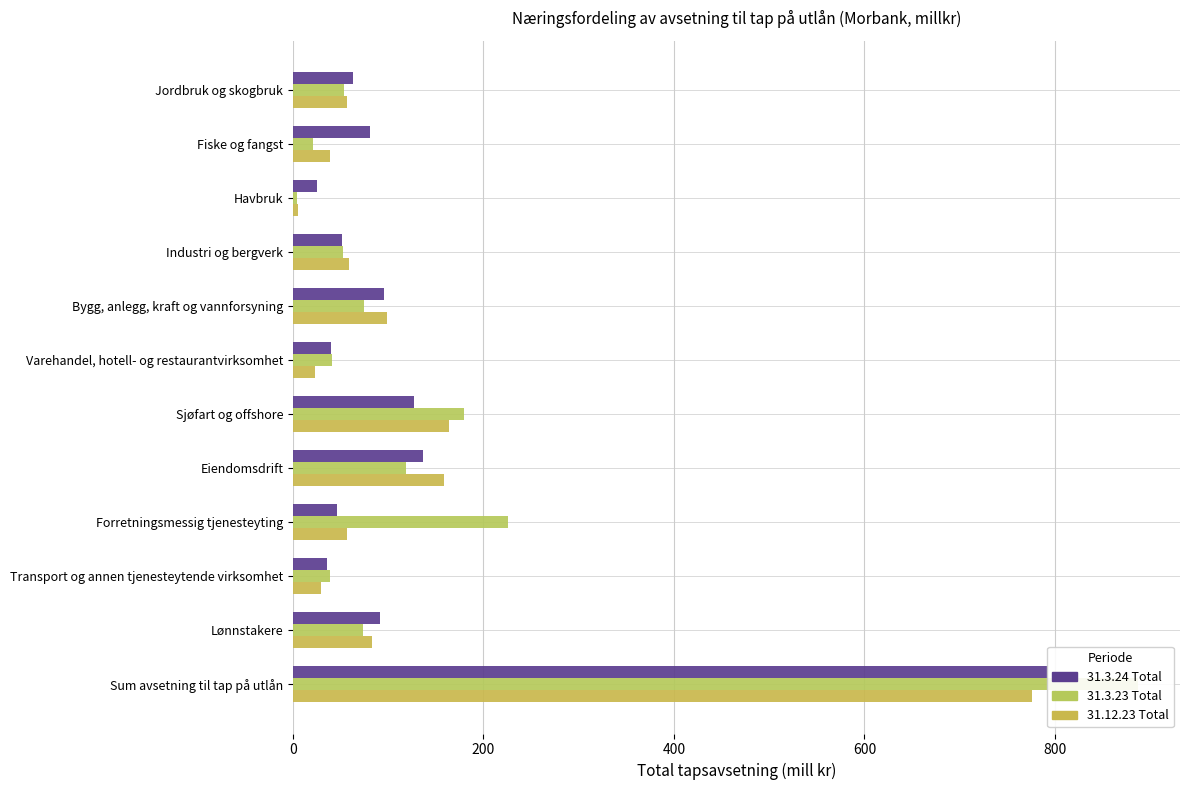

Are the bars horizontal?

Yes